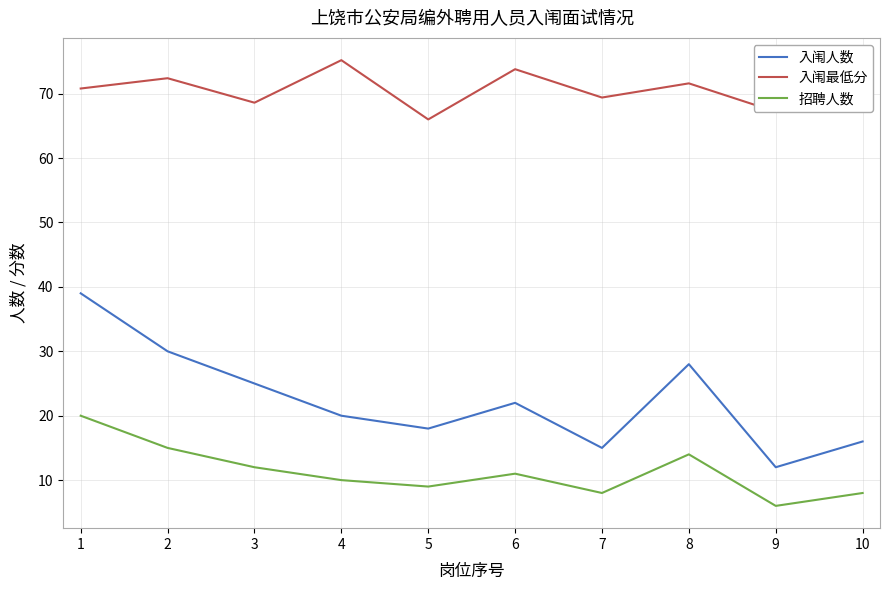

At which category is the sum across all series the highest?

1